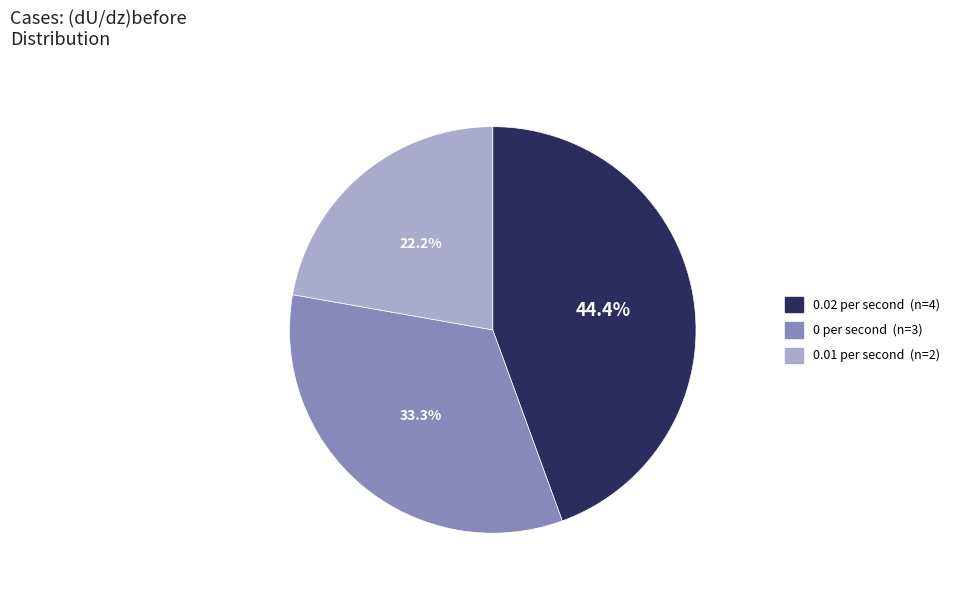

Count the number of slices in the pie.

3